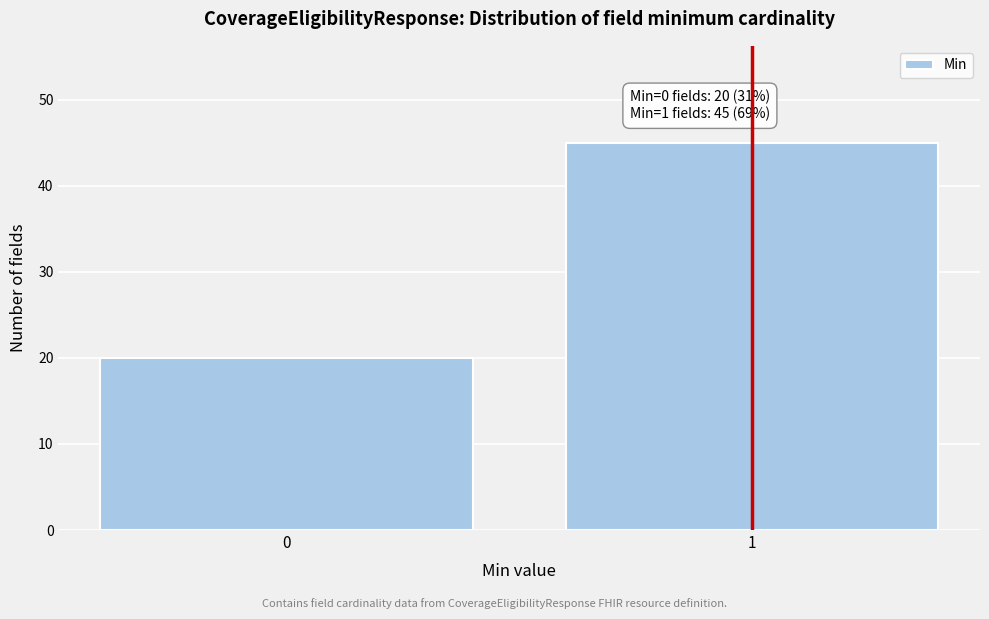

Reading left to right, transcribe all the data shown in this chart.

0=20	1=45